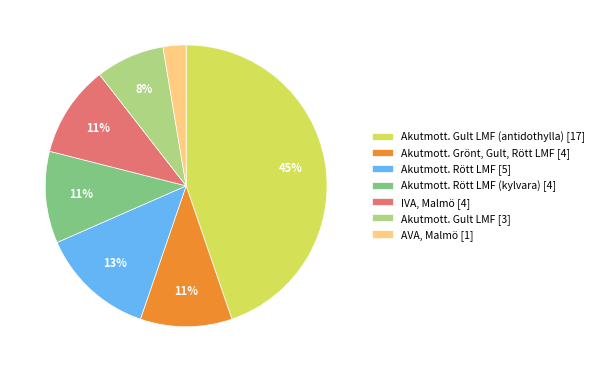

Is the sum of Akutmott. Rött LMF (kylvara) [4] and IVA, Malmö [4] greater than half?

No